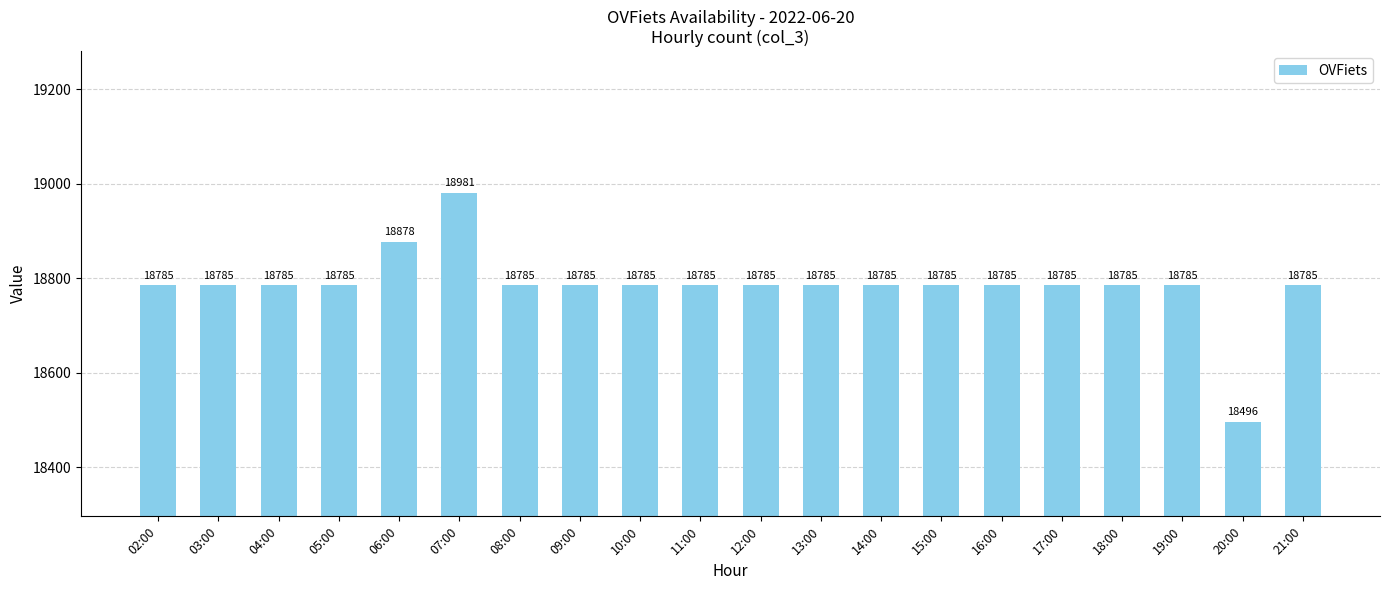

What is the label of the 17th bar from the left?

18:00